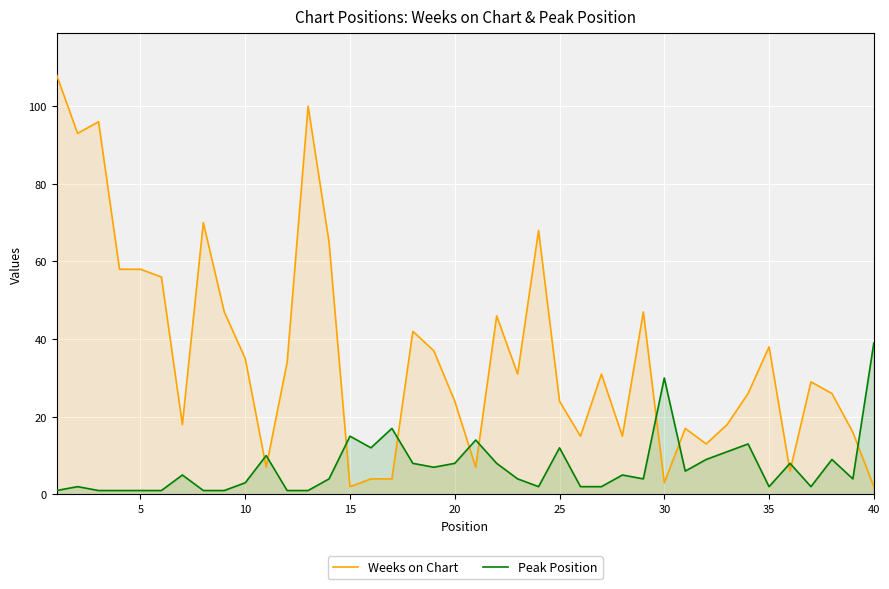

What is the spread (max minus min) of values at 25?

12